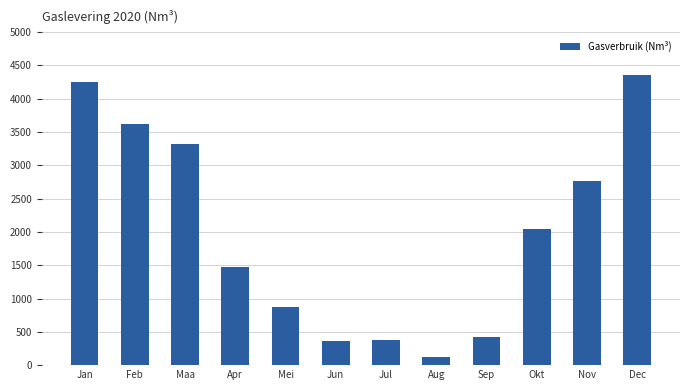

At which category does the chart reach its minimum across all series?

Aug